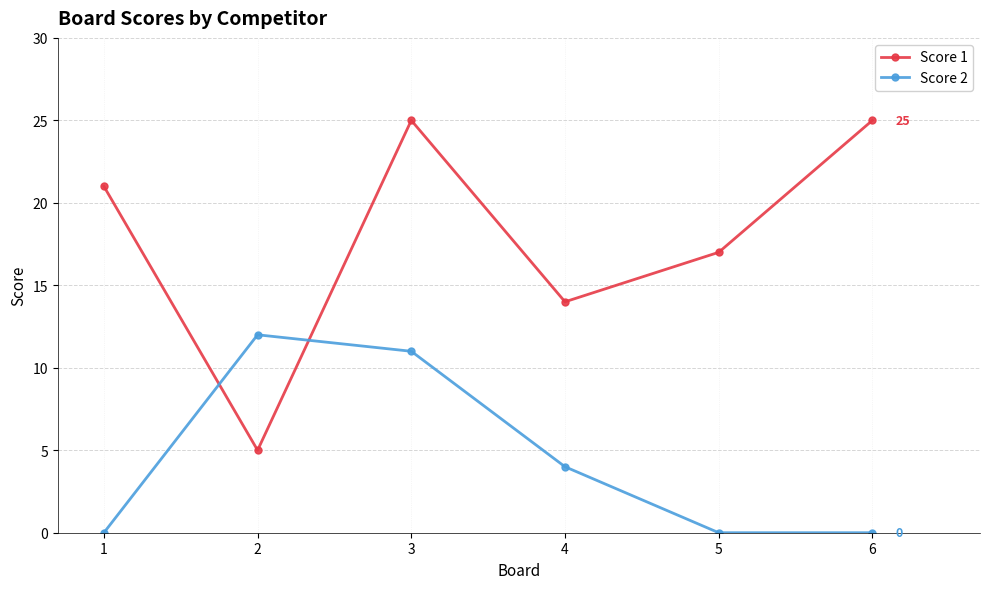

How many intersections are there between Score 1 and Score 2?

2